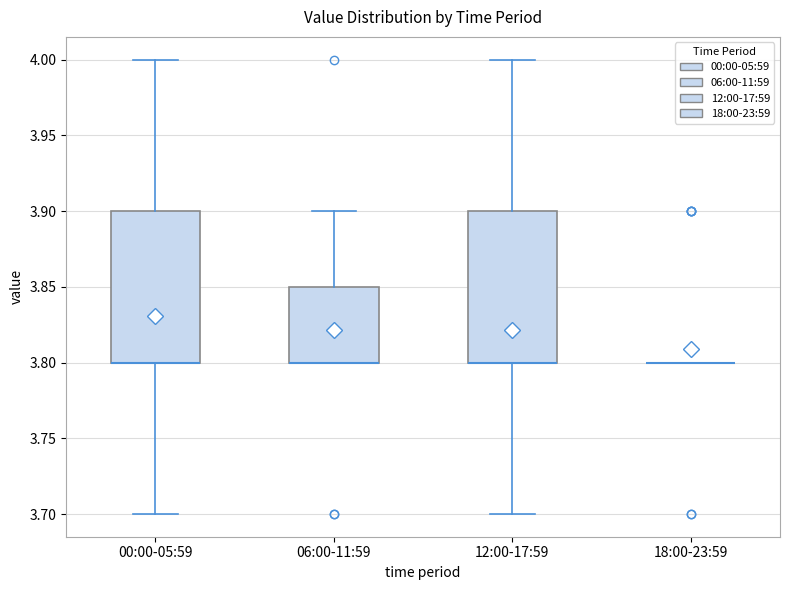

Reading left to right, transcribe this box plot: for each box, give where its median line is, the range the box spans, and where its two whiskers end, as read against the y-axis. The values are not printed on the chart, so give them approximately, as read against the axis.

00:00-05:59: median 3.80 (drawn on the box's lower edge), box 3.80 to 3.90, whiskers 3.70 to 4.00
06:00-11:59: median 3.80 (drawn on the box's lower edge), box 3.80 to 3.85, whiskers 3.80 to 3.90
12:00-17:59: median 3.80 (drawn on the box's lower edge), box 3.80 to 3.90, whiskers 3.70 to 4.00
18:00-23:59: box collapsed to a line at 3.80, whiskers 3.80 to 3.80